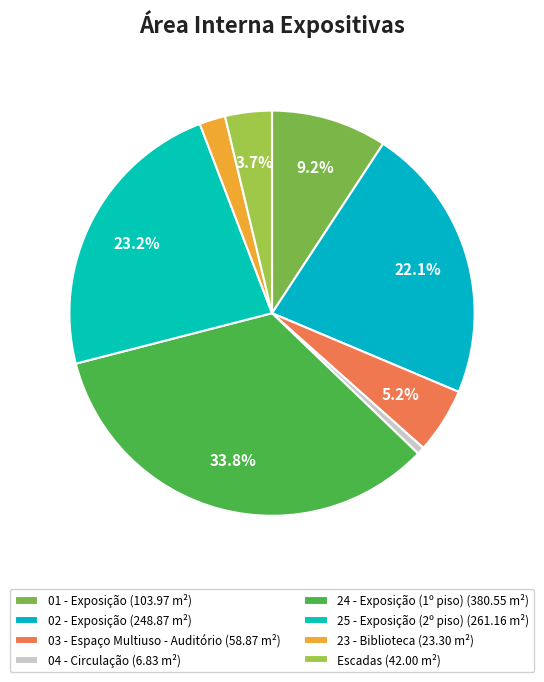

To the nearest percent, what percentage of the pie is 01 - Exposição?

9%